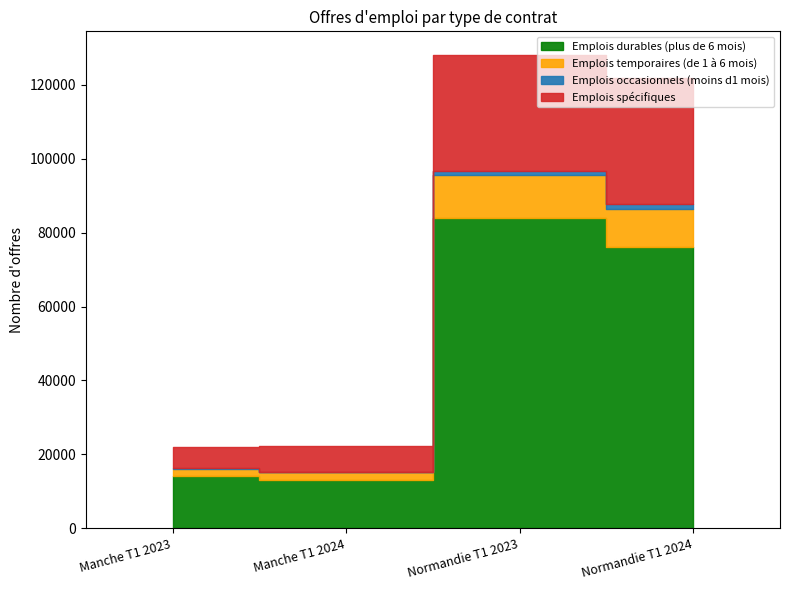

Between Manche T1 2024 and Normandie T1 2024, which series saw the biggest shift?

Emplois durables (plus de 6 mois)